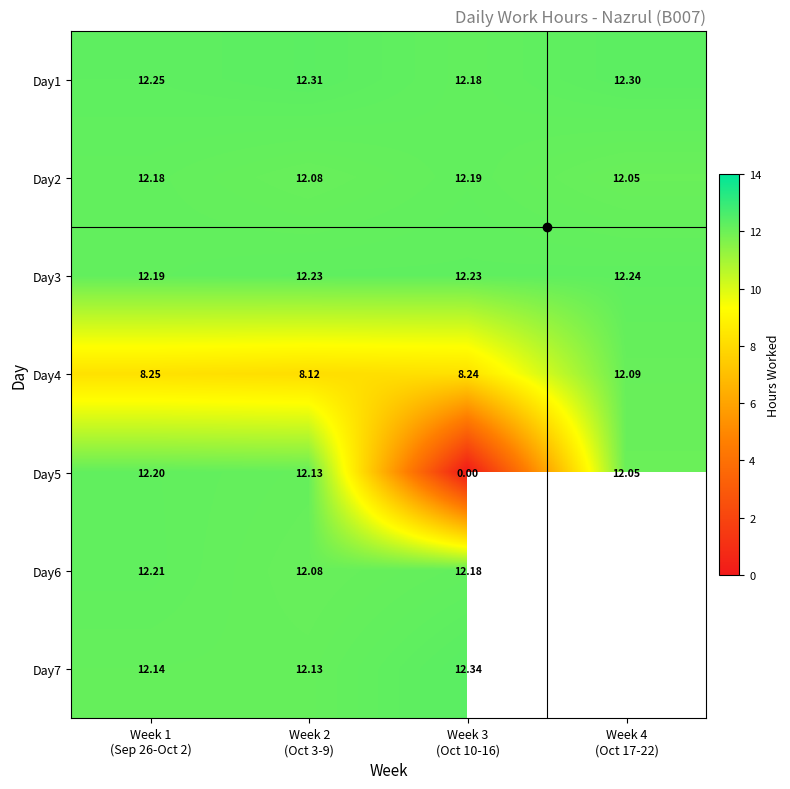

What is the greatest value displayed?

12.3